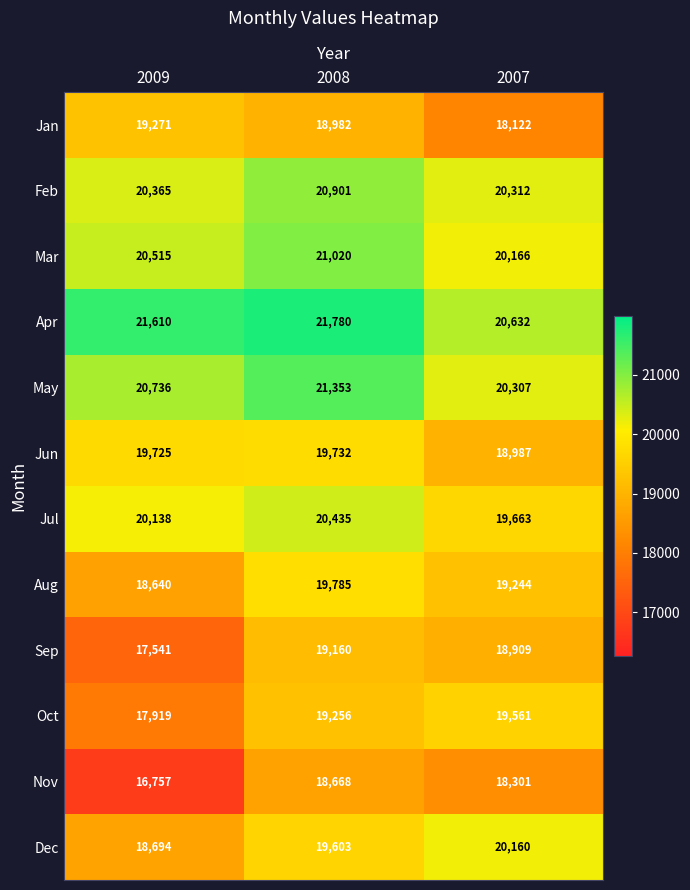

At how many categories does at least one series exceed 18662?

3